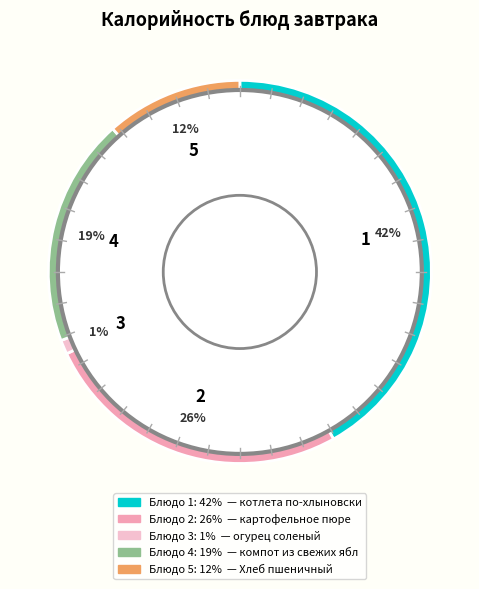

The котлета по-хлыновски slice represents 51% of the pie. True or false?

False